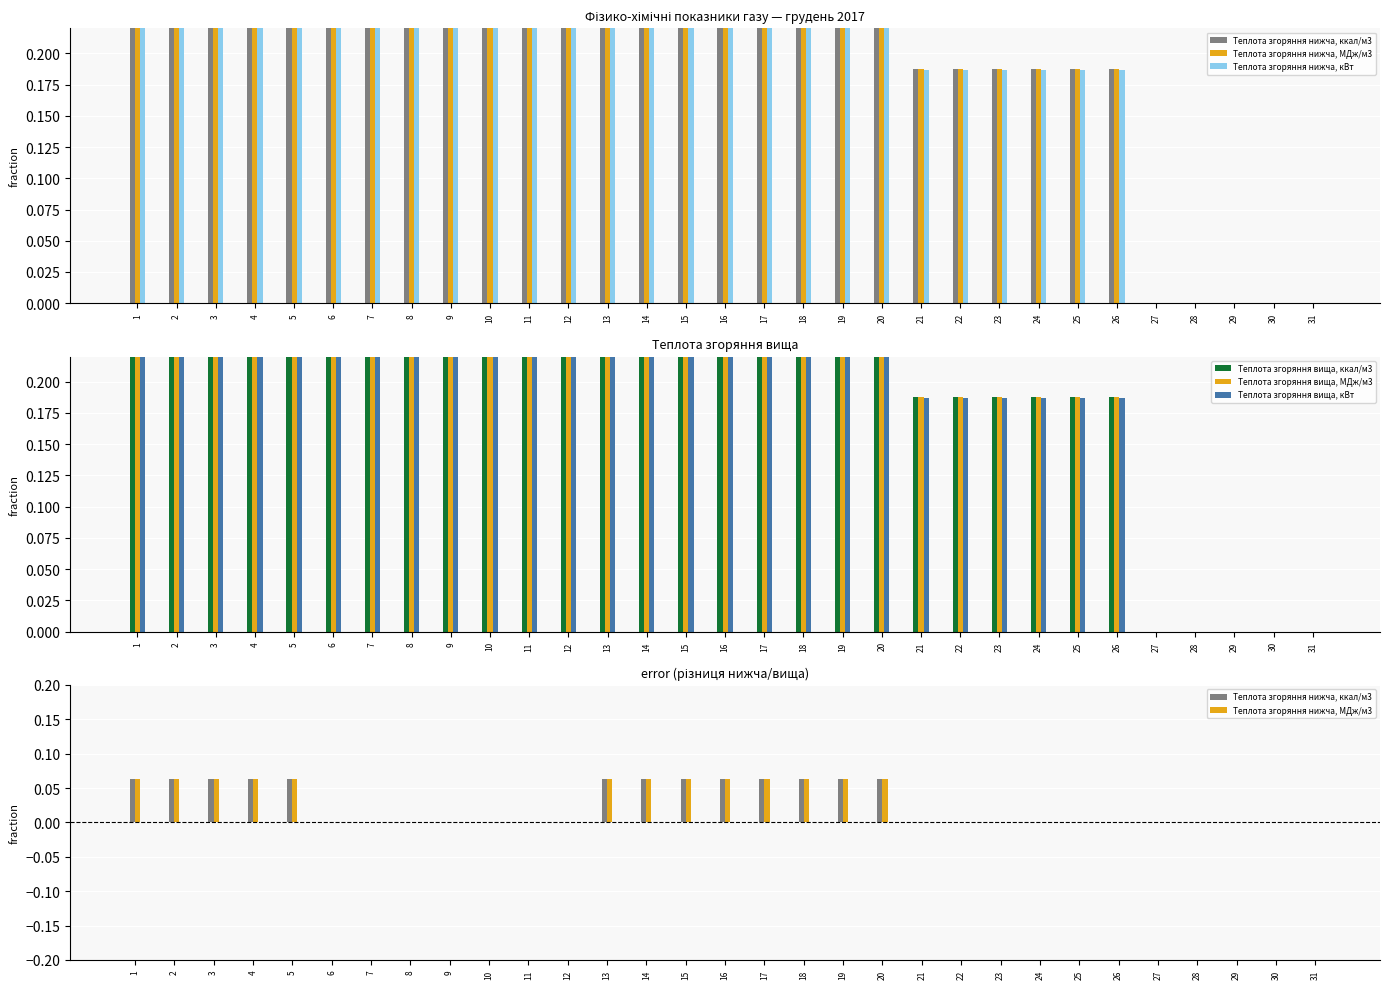

How many groups of bars are there?

31